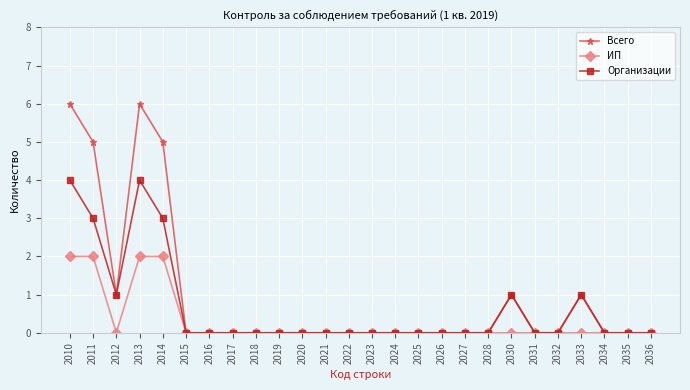

Which series has the widest spread of values?

Всего